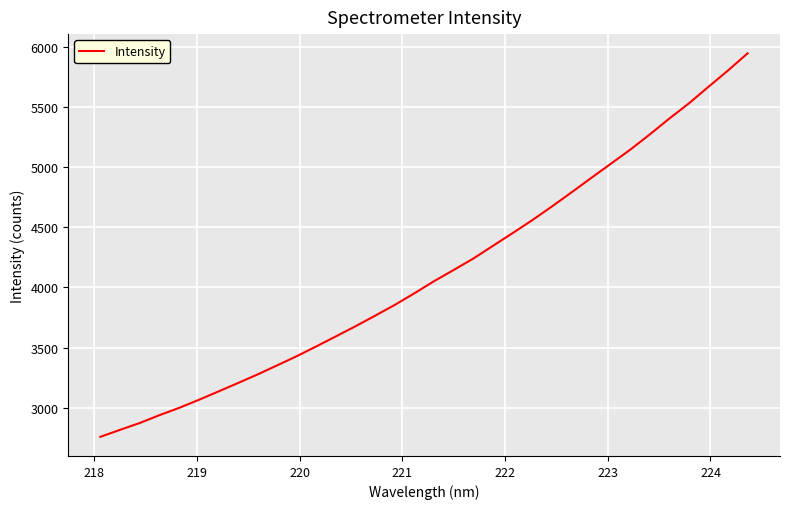

What is the difference between the maximum and minimum values?

3188.9